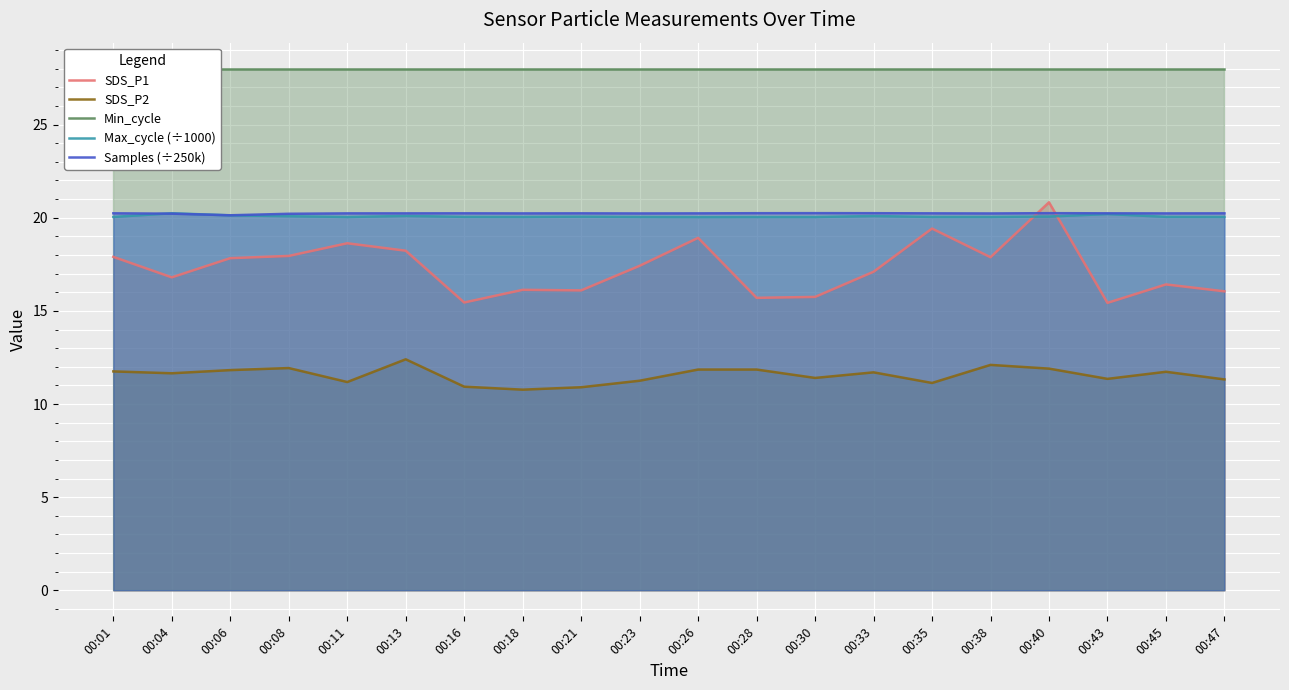

What is the difference between the maximum and second lowest values in the SDS_P2 series?

1.5